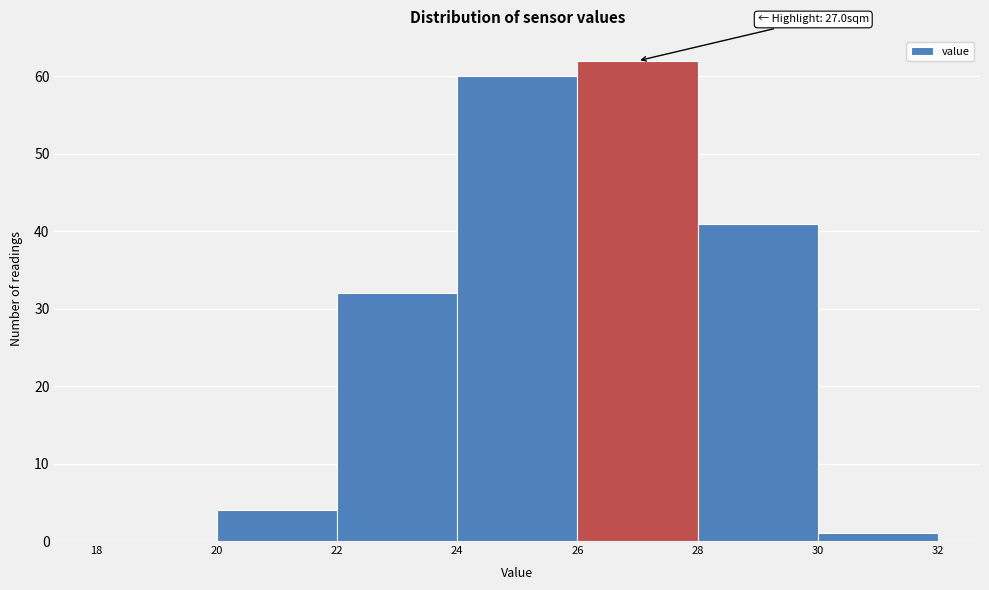

Over which range of the x-axis is the bar tallest?

26 to 28